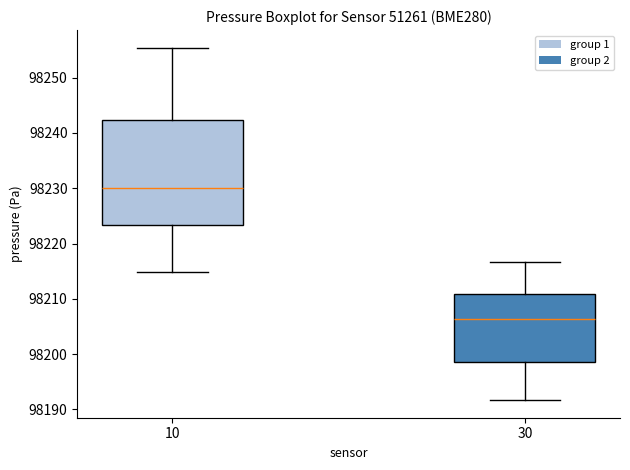

Reading left to right, transcribe this box plot: for each box, give where its median line is, the range the box spans, and where its two whiskers end, as read against the y-axis. The values are not printed on the chart, so give them approximately, as read against the axis.

10: median 98230, box 98223 to 98242, whiskers 98215 to 98255
30: median 98206, box 98199 to 98211, whiskers 98192 to 98217